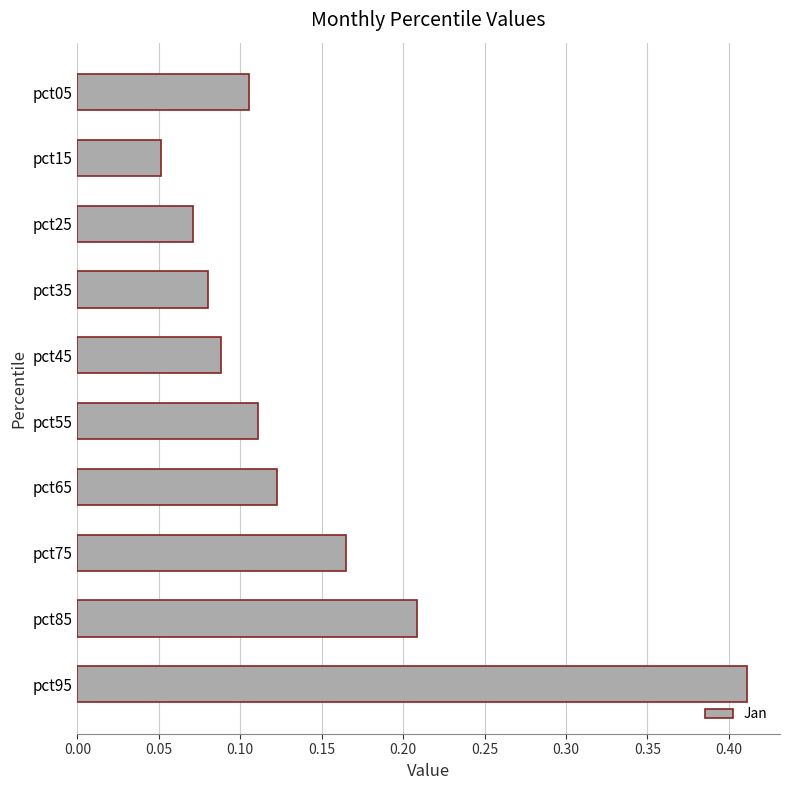

What is the sum of the values at pct55 and pct85?

0.3